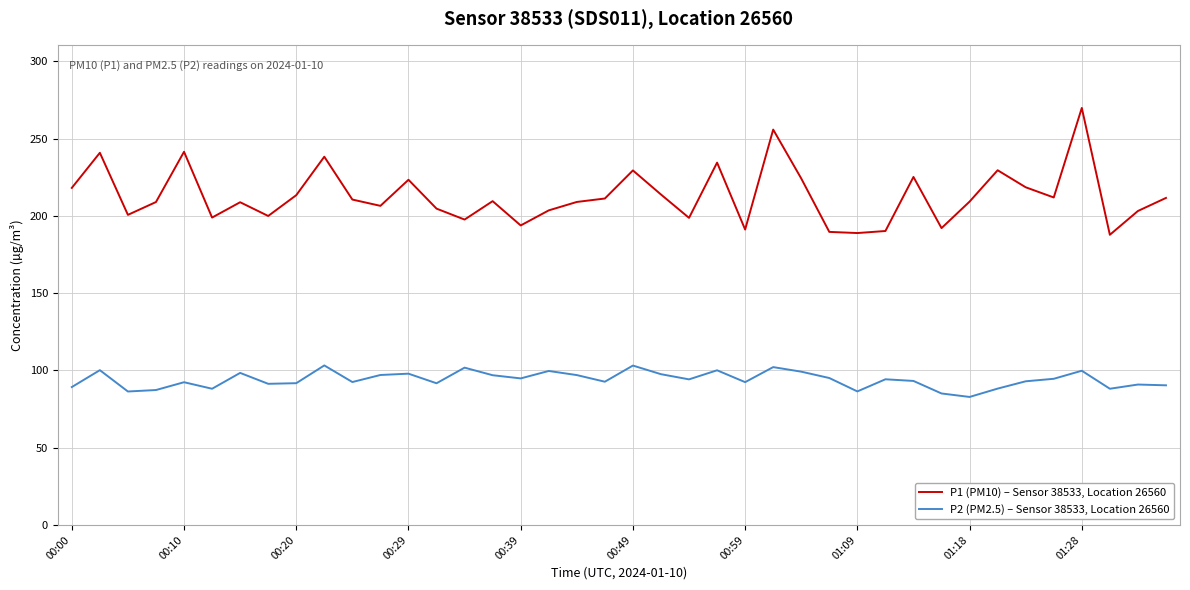

Rank the series by their maximum value, from lowest to highest.

P2 (PM2.5) – Sensor 38533, Location 26560, P1 (PM10) – Sensor 38533, Location 26560